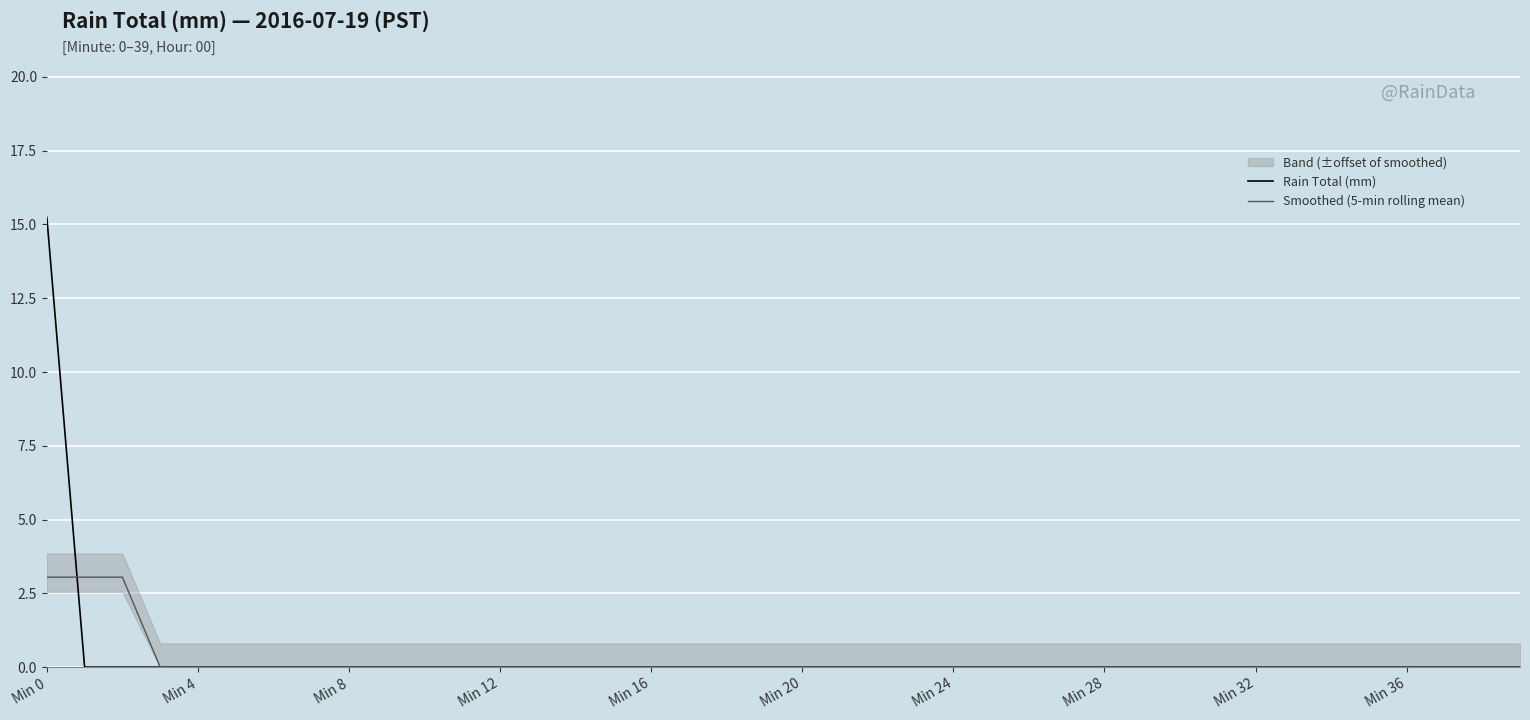

The Smoothed (5-min rolling mean) series shows -1.0 at 27. True or false?

False